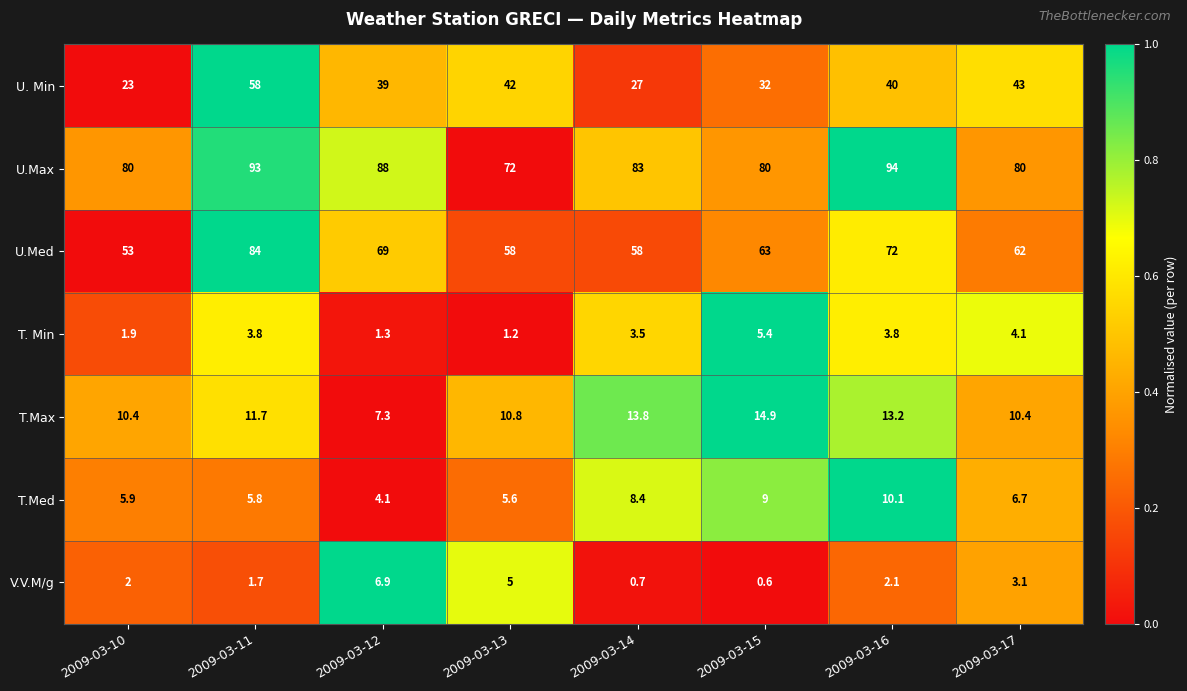

List the series in order of their peak value, lowest first.

T. Min, V.V.M/g, T.Med, T.Max, U. Min, U.Med, U.Max